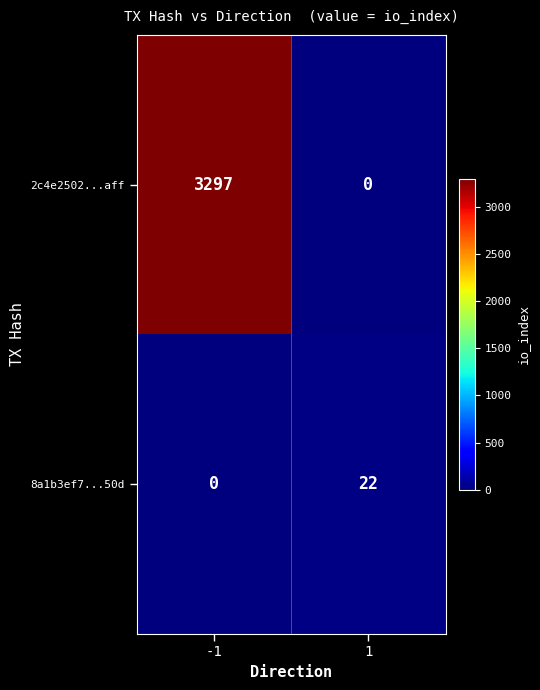

Which series has the largest range (max minus min)?

2c4e2502...aff